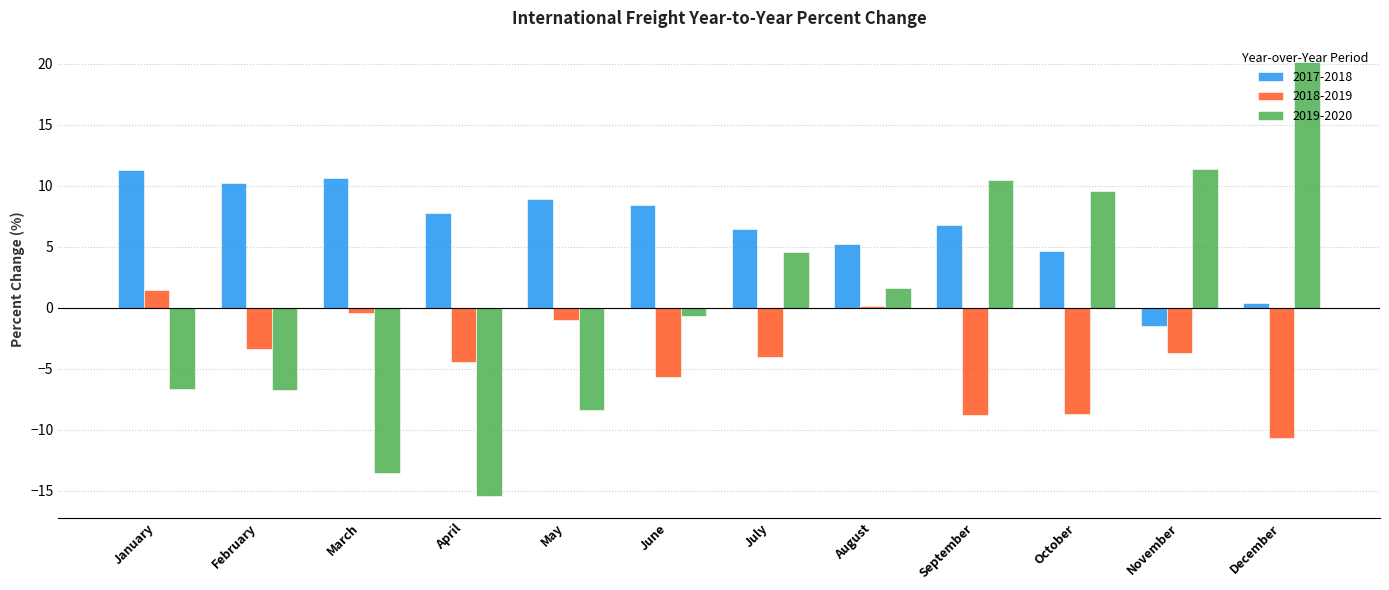

What is the value of the 2018-2019 bar at the 4th from the left?

-4.5